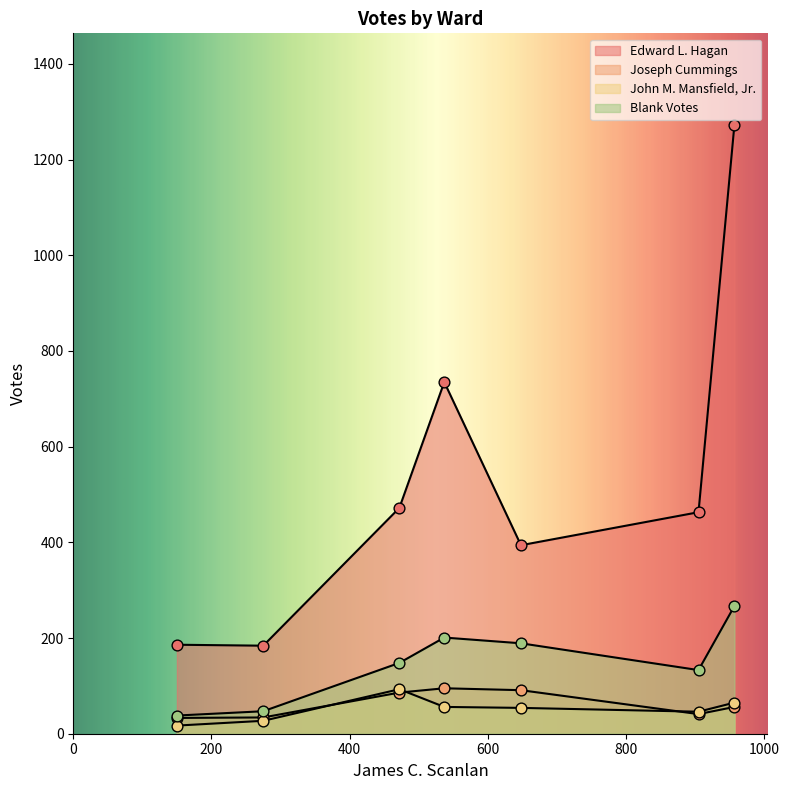

Is the value of Joseph Cummings at Ward 3 greater than the value of Edward L. Hagan at Ward 3?

No